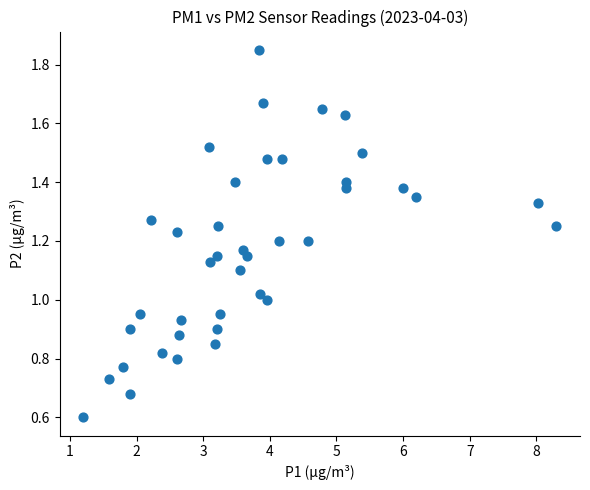

What is the range of X values (max minus min)?

7.1